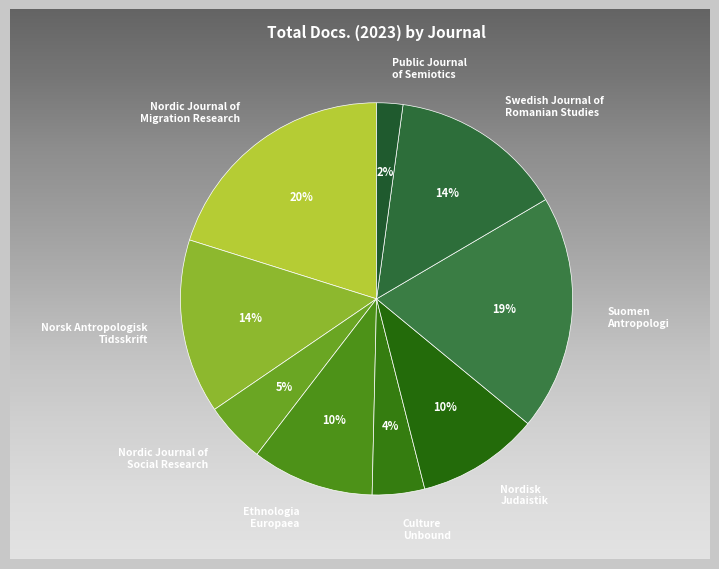

Rank the categories by value from lowest to highest.

Public Journal
of Semiotics, Culture
Unbound, Nordic Journal of
Social Research, Ethnologia
Europaea, Nordisk
Judaistik, Norsk Antropologisk
Tidsskrift, Swedish Journal of
Romanian Studies, Suomen
Antropologi, Nordic Journal of
Migration Research